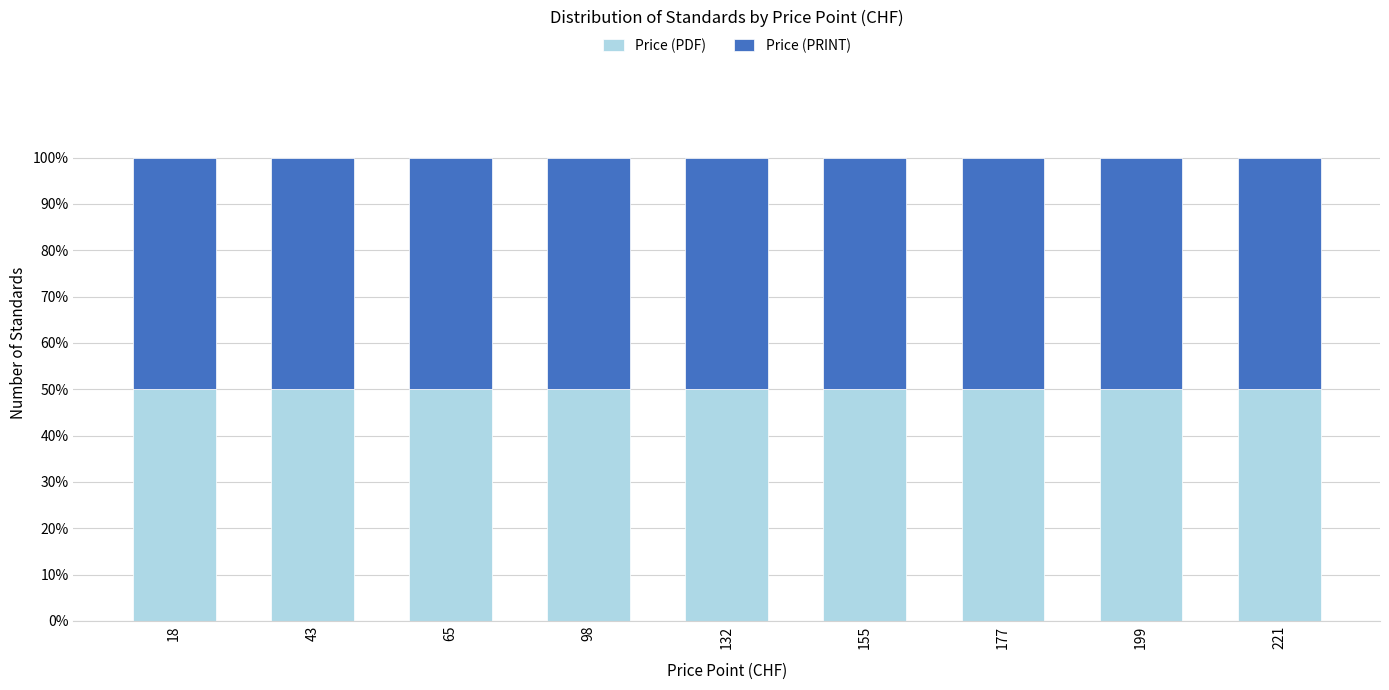

At which category does the chart reach its minimum across all series?

CHF 18